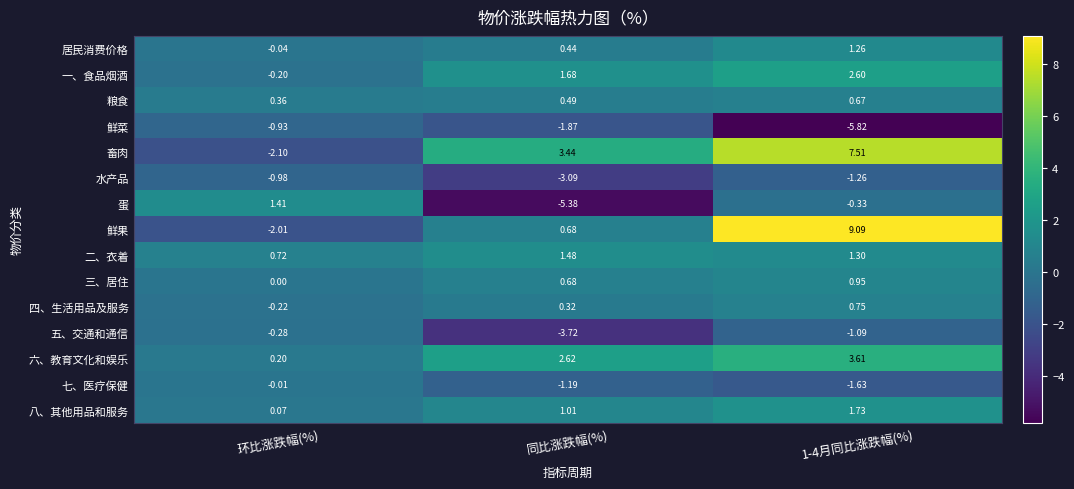

What is the total value across all series at 1-4月同比涨跌幅(%)?

19.3